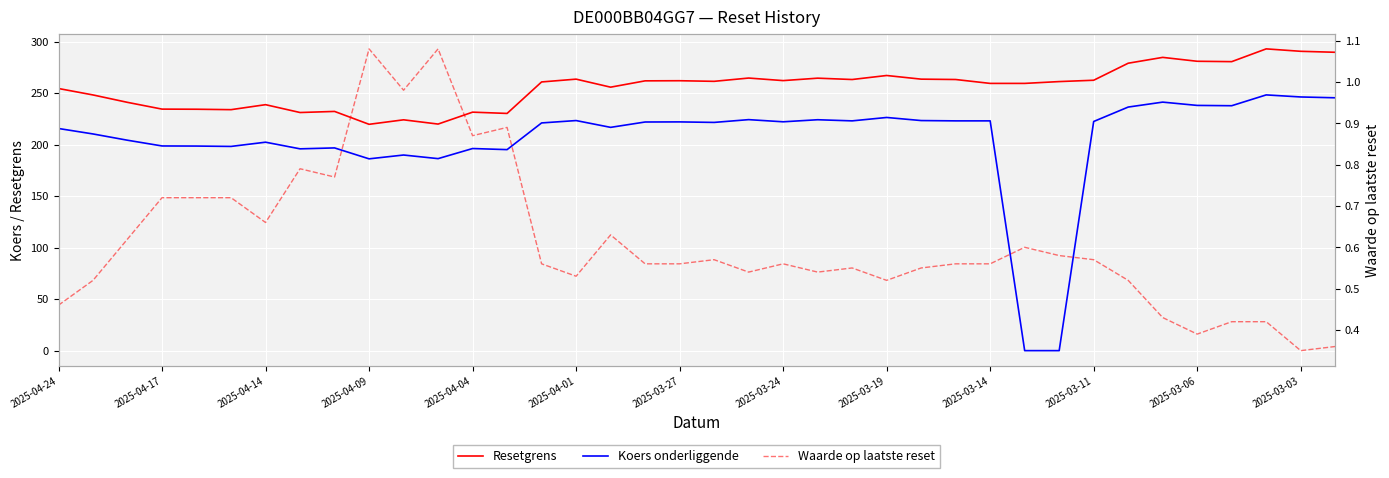

How many values in Koers onderliggende are above zero?

36